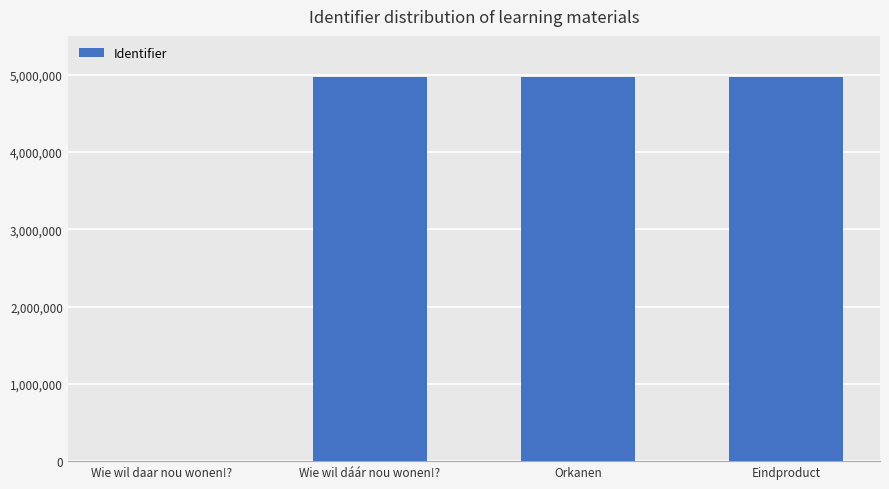

The value at Wie wil daar nou wonen!? is 2863781. True or false?

False